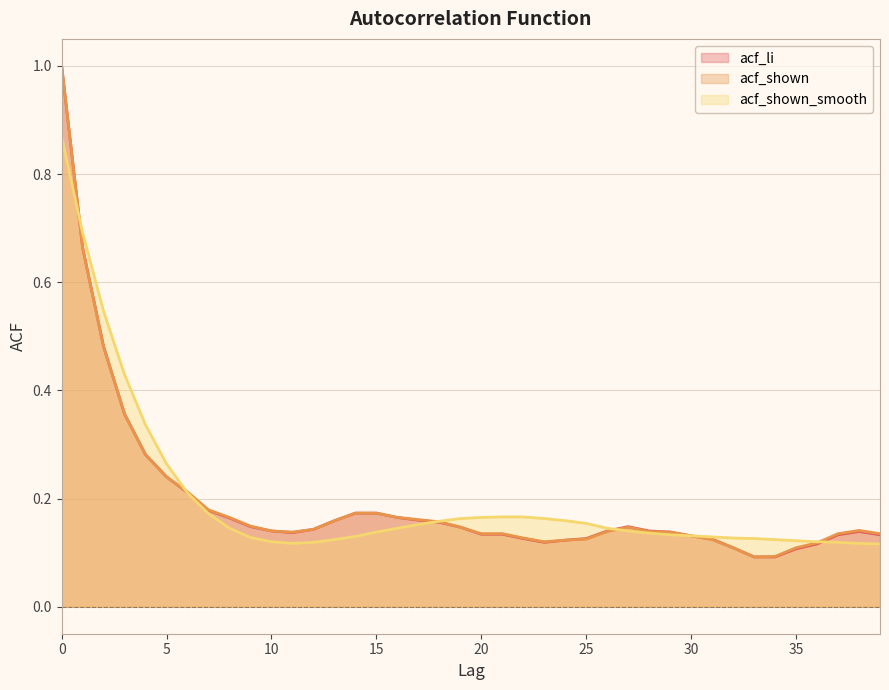

What are all the series names shown in the legend?

acf_li, acf_shown, acf_shown_smooth